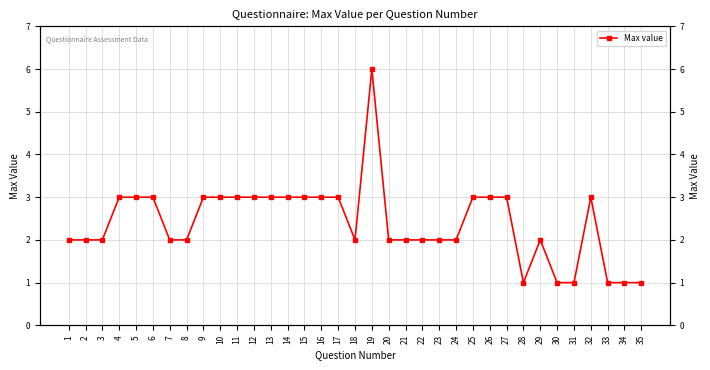

What is the change in value from 9 to 31?

-2